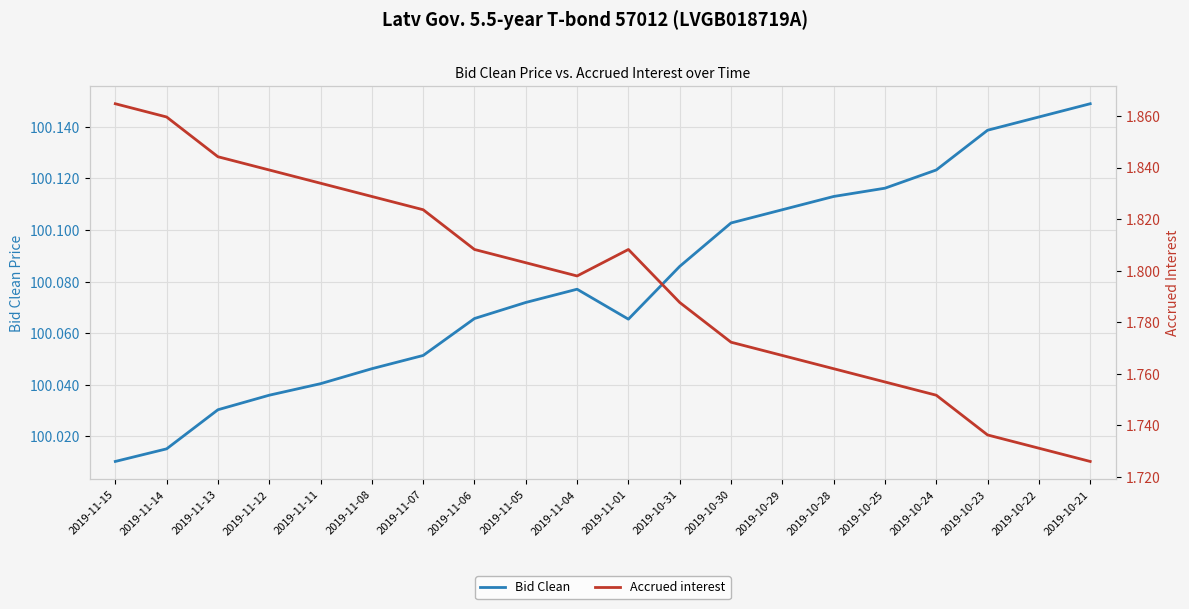

Rank the series by their average value, from highest to lowest.

Bid Clean, Accrued interest